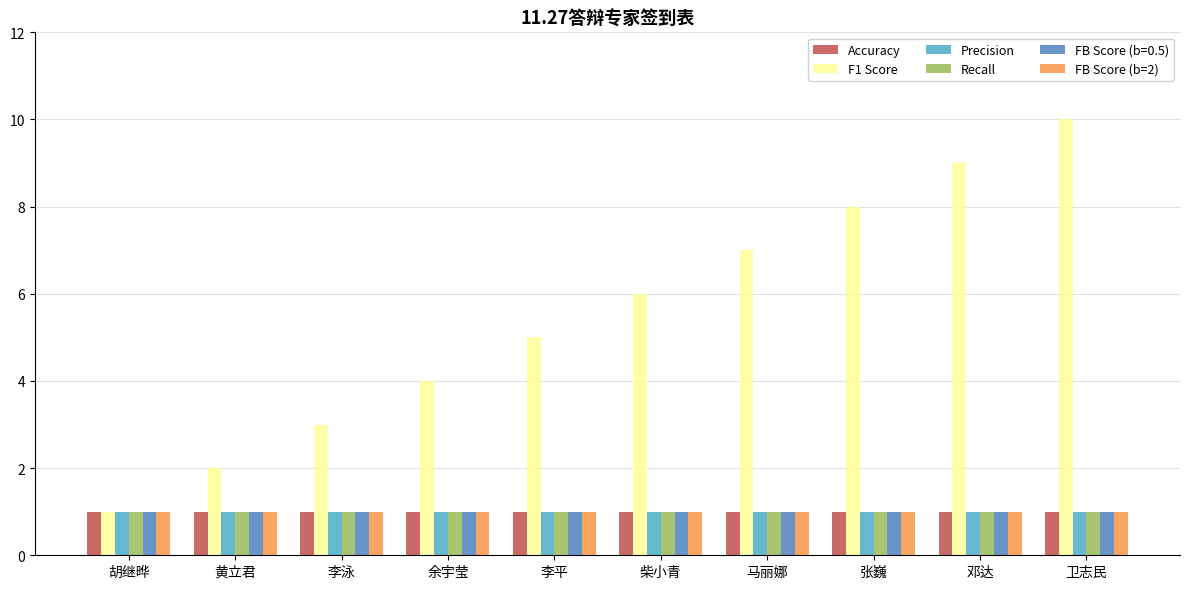

What are all the series names shown in the legend?

Accuracy, F1 Score, Precision, Recall, FB Score (b=0.5), FB Score (b=2)